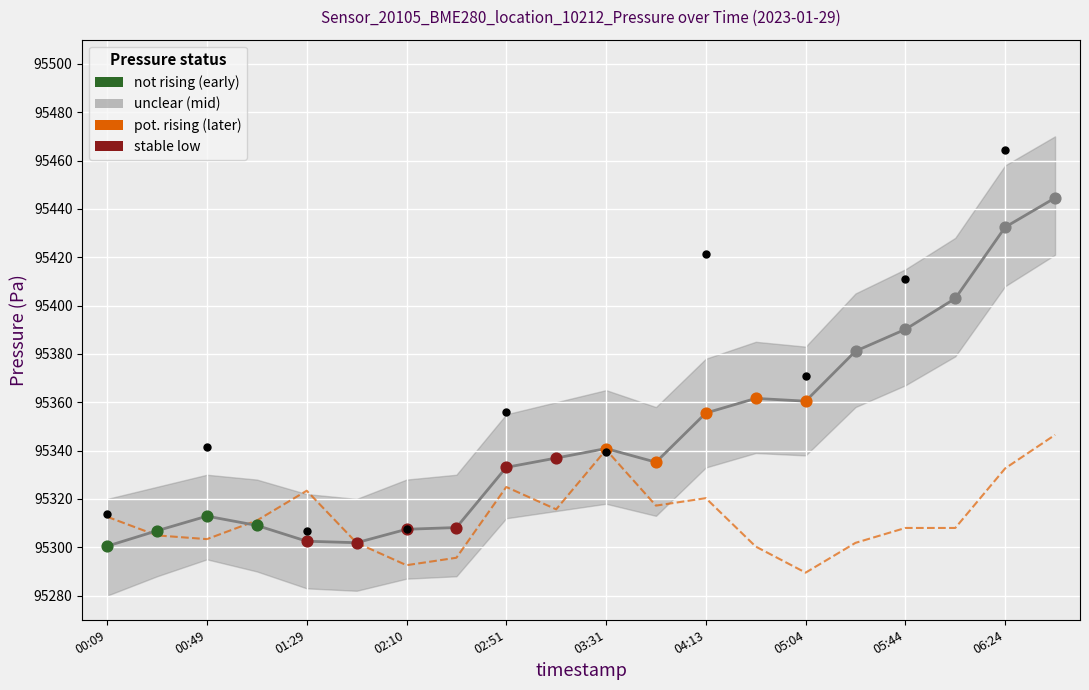

Which series contains the highest Y value?

pressure